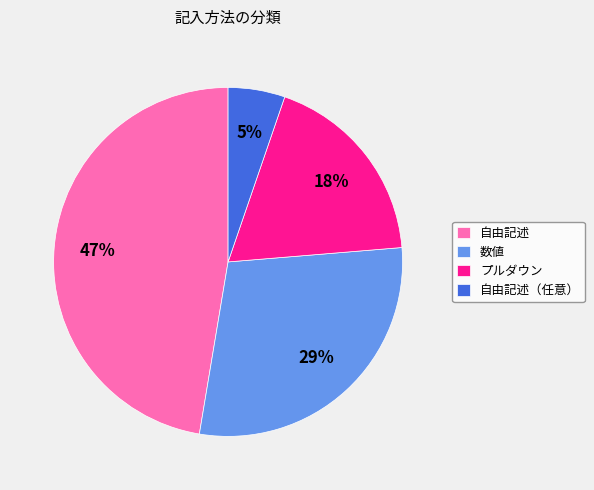

Is it true that 数値 is 29% of the pie?

True